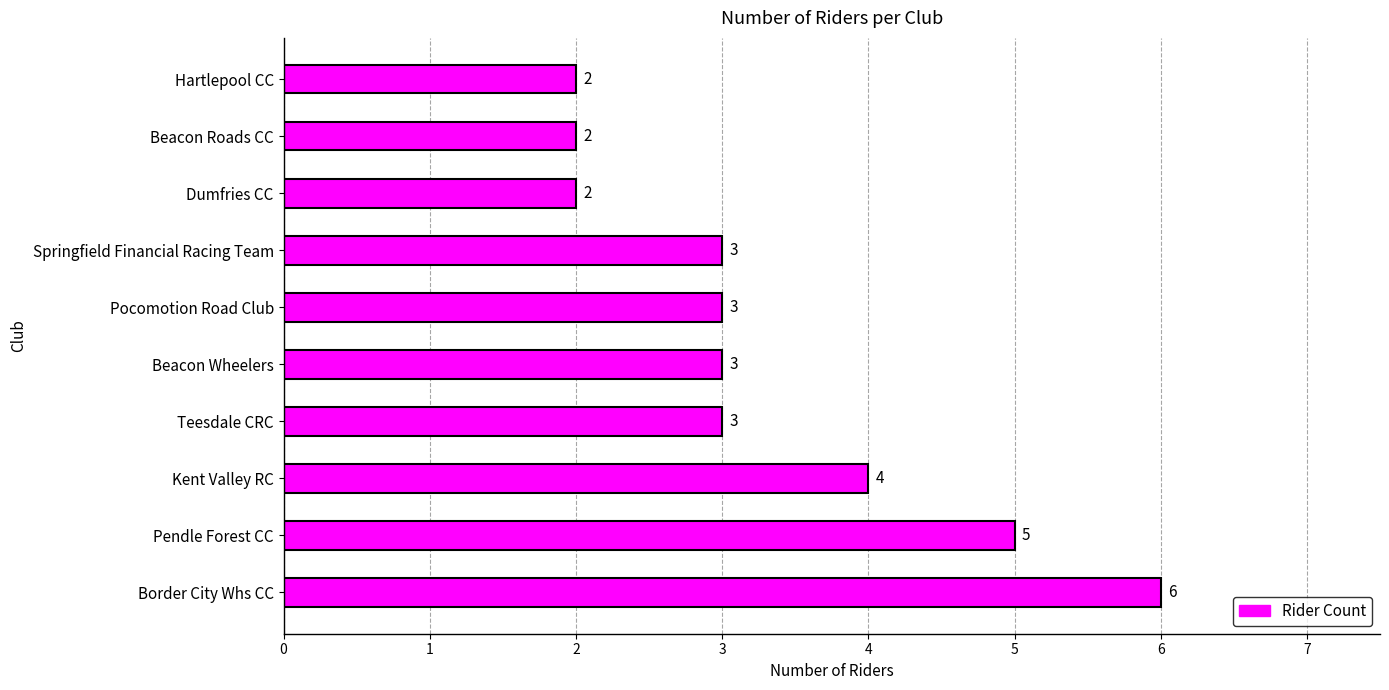

At which label is the value closest to 4?

Kent Valley RC